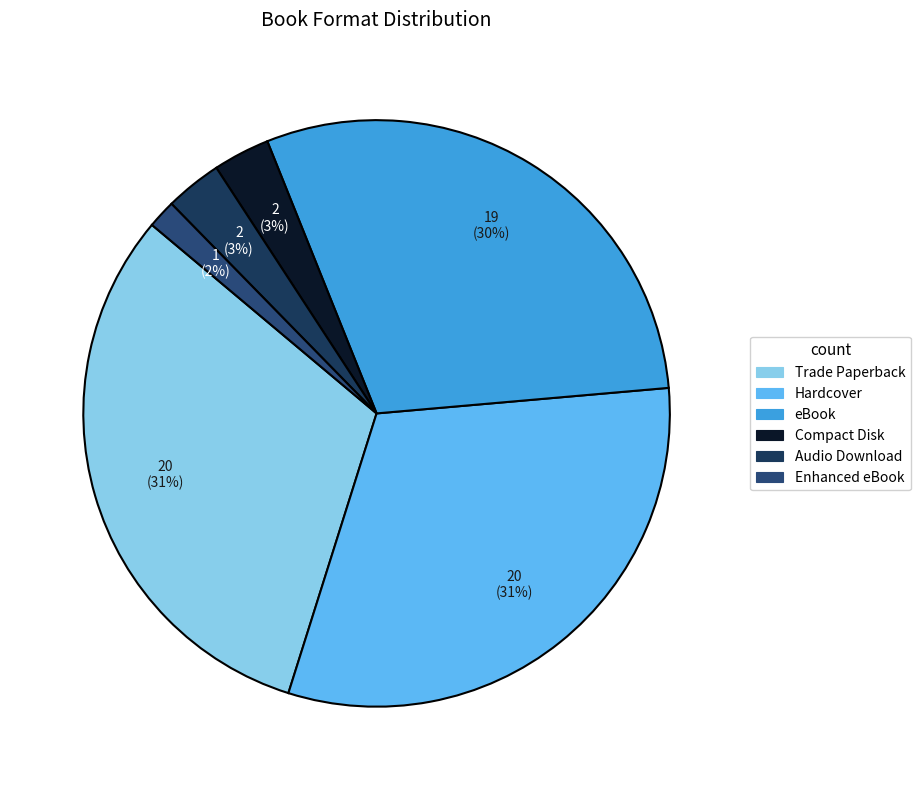

Does any single category account for the majority?

No